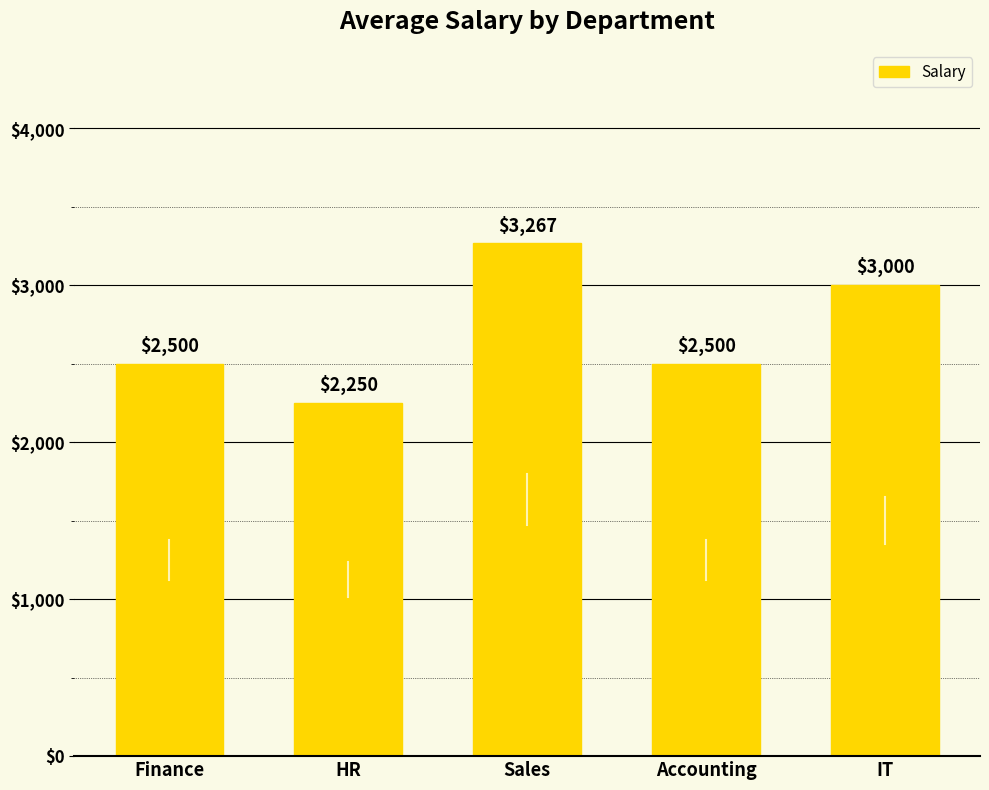

True or false: the data shows 3158 at HR.

False